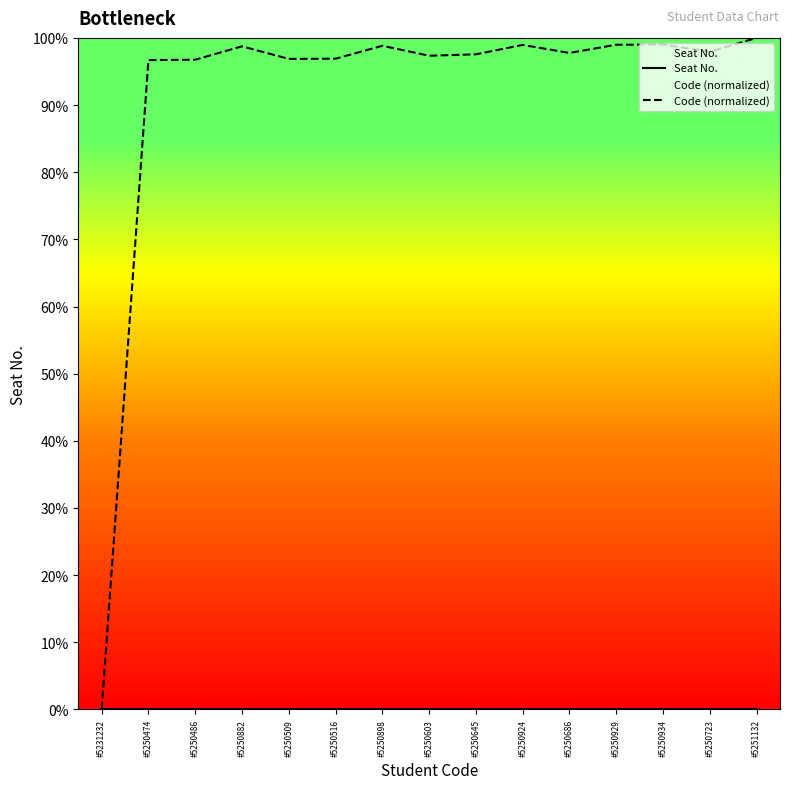

Rank the series by their maximum value, from lowest to highest.

Seat No., Code (normalized)